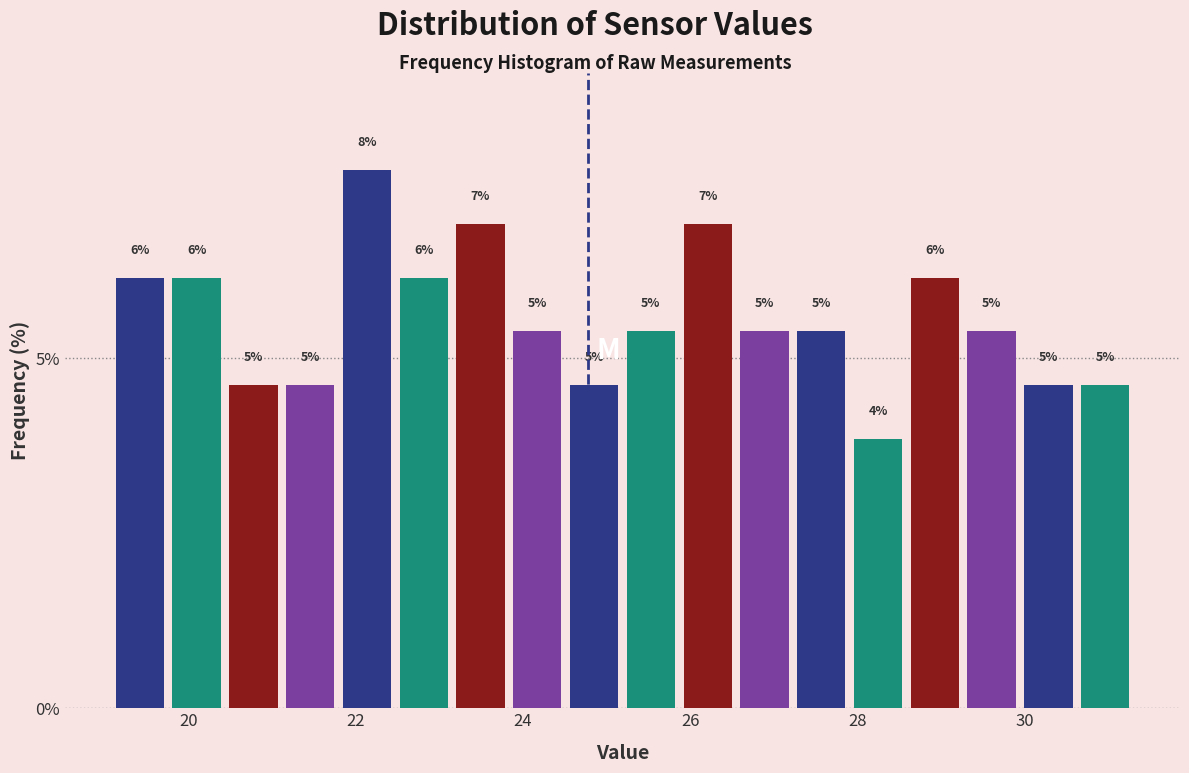

Around what value on the x-axis is the tallest bar? Give the approximate position of its centre, as read against the axis.

22.2